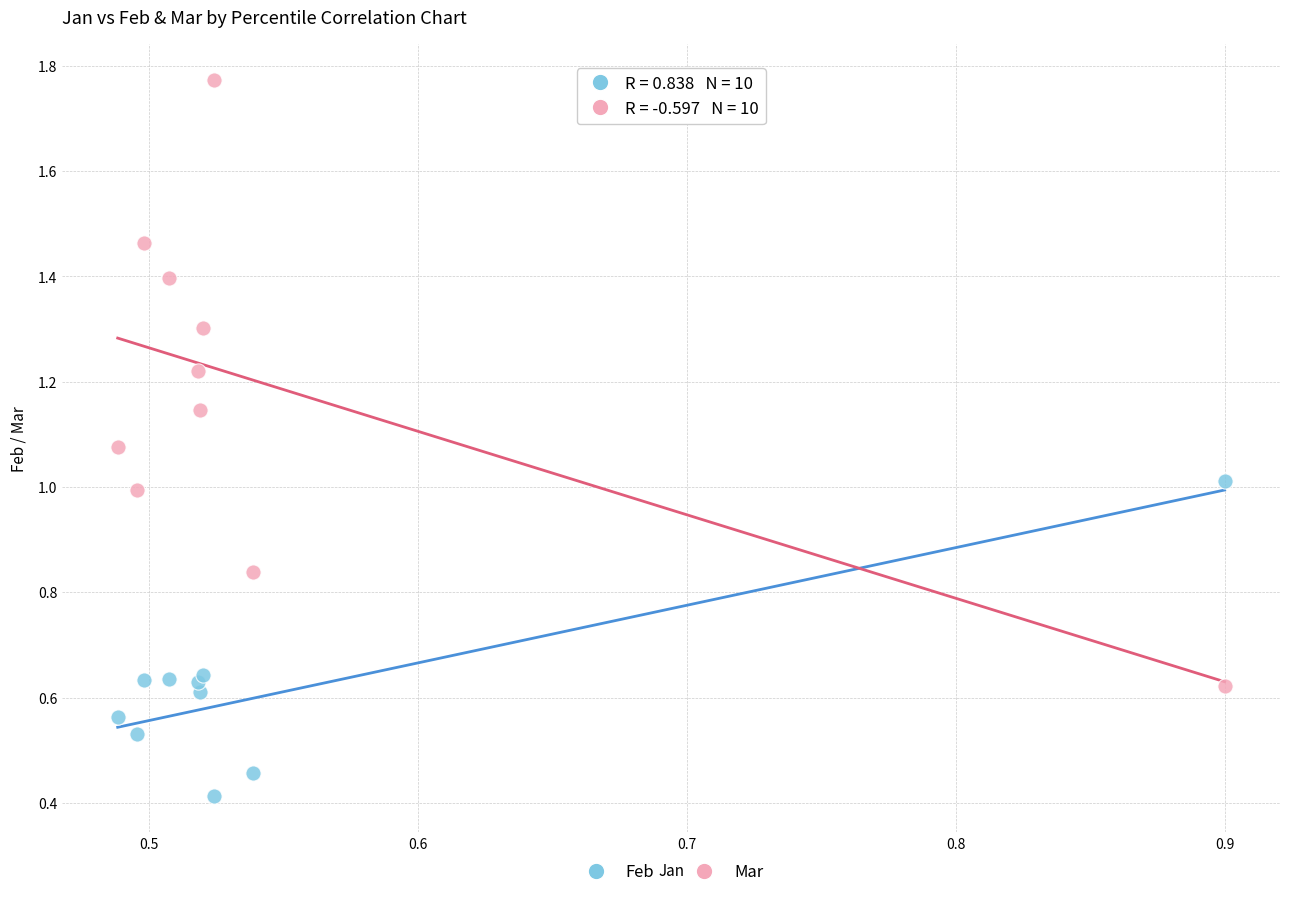

In the Feb series, what Y value is closest to 0?

0.4